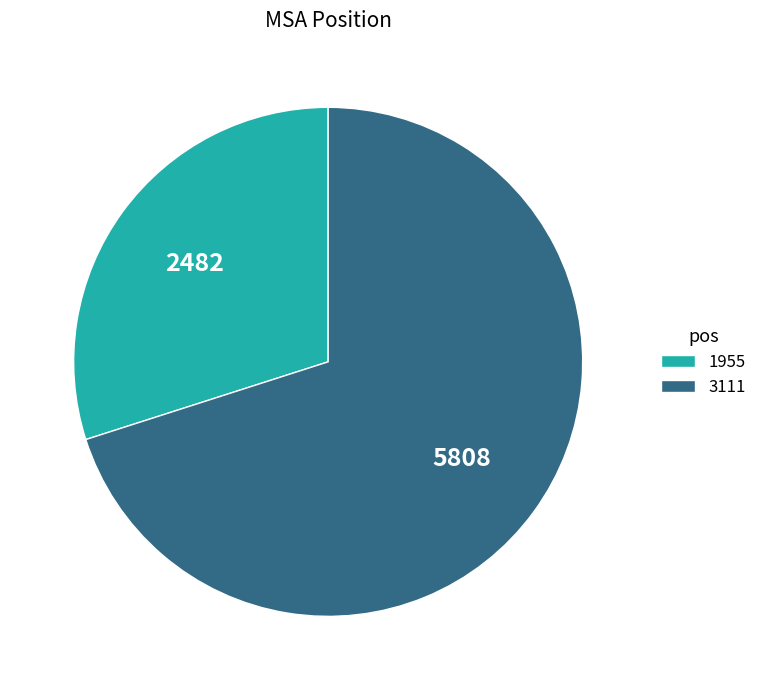

Which slice is the smallest?

1955